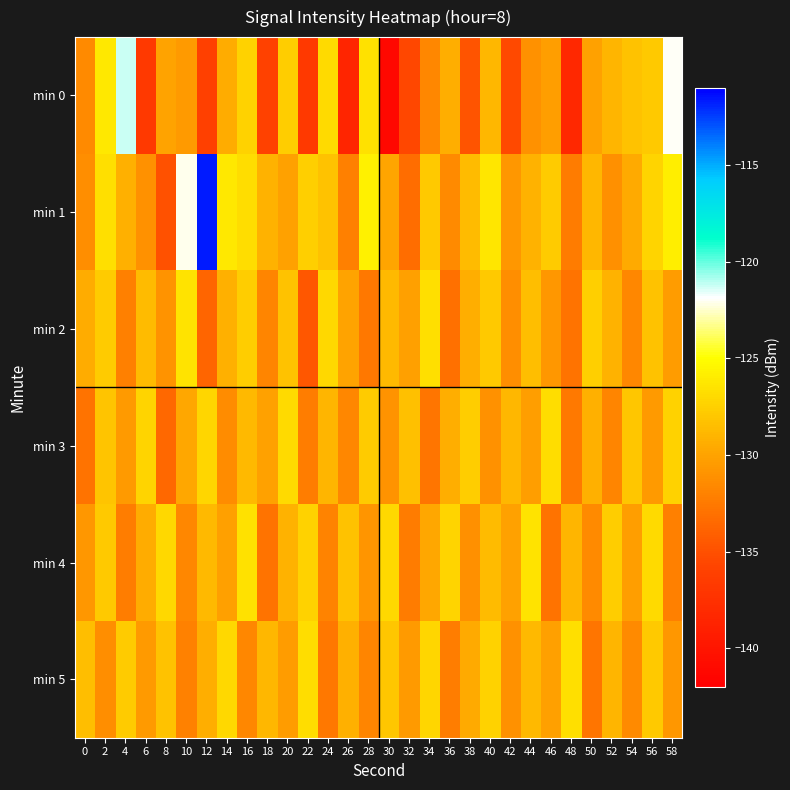

At which category is the sum across all series the highest?

12